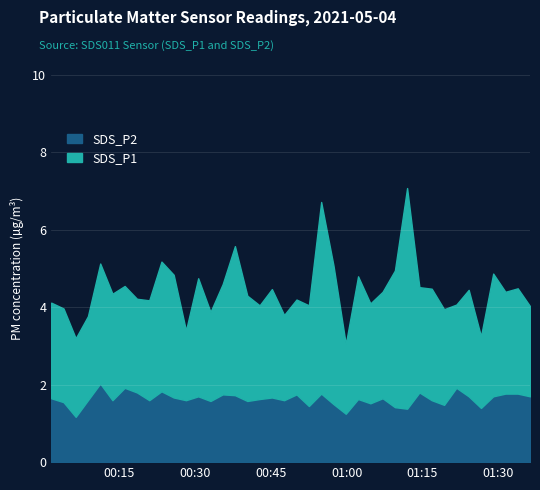

How many data points in SDS_P1 are less than 2?

3